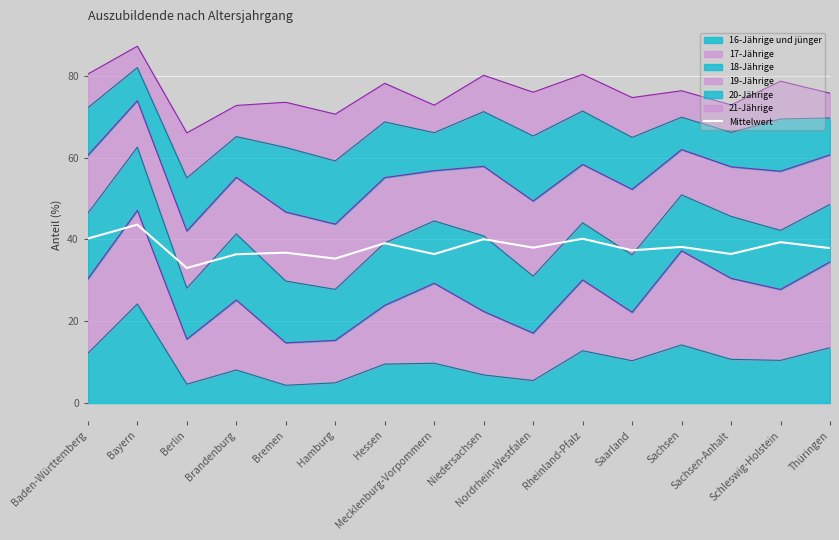

What position from the left is Baden-Württemberg?

1